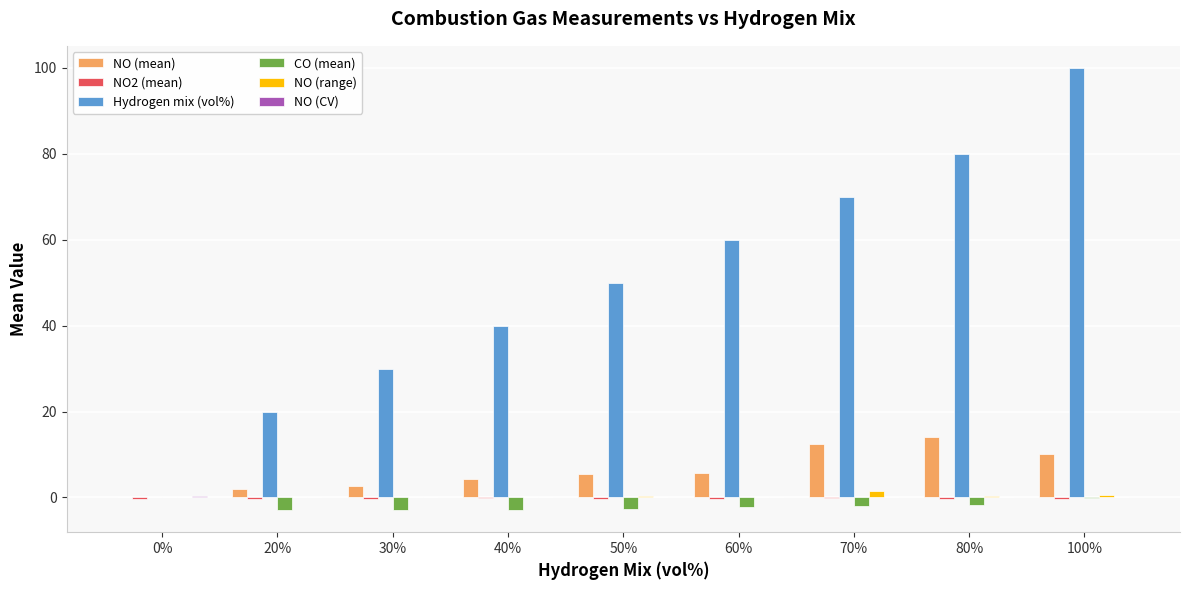

What is the sum of the CO (mean) values at 0% and 80%?

-1.7